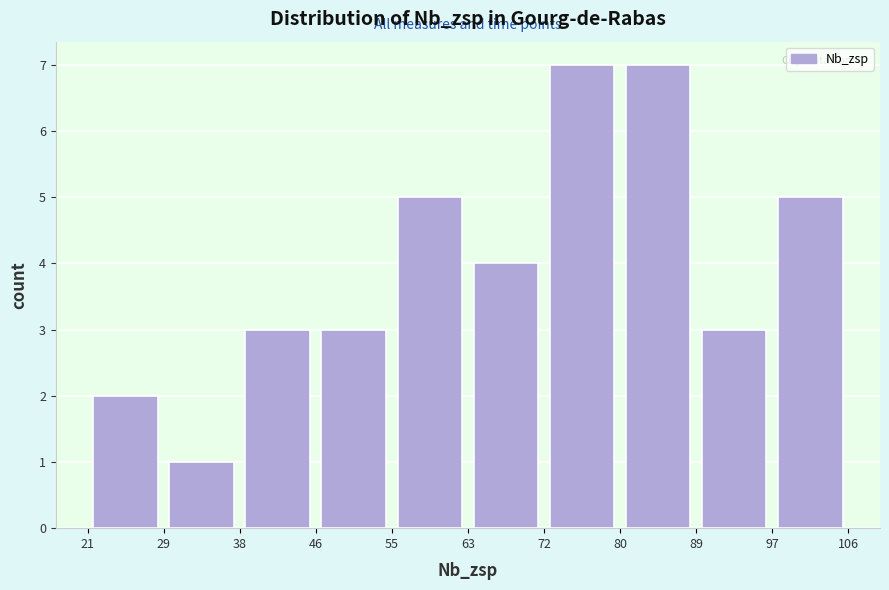

Reading left to right, transcribe this chart: for each bar, give the range it covers on the x-axis and its height. The values are not printed on the chart, so give them approximately, as read against the axis.

21 to 29: 2
29 to 38: 1
38 to 46: 3
46 to 55: 3
55 to 63: 5
63 to 72: 4
72 to 80: 7
80 to 89: 7
89 to 97: 3
97 to 106: 5